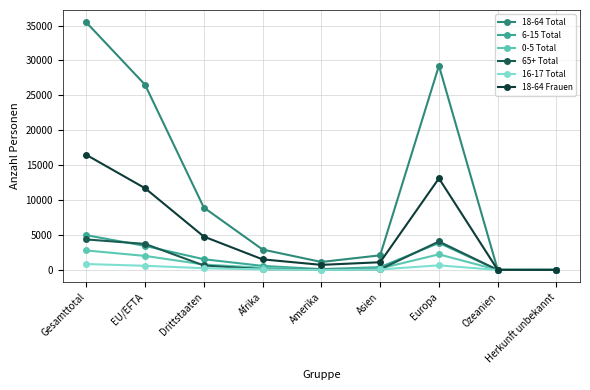

What is the label of the 6th point from the right?

Afrika